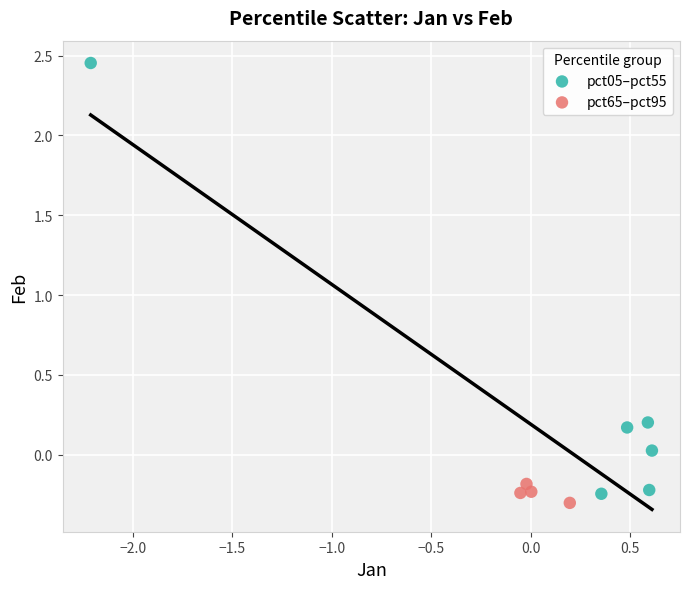

Which series reaches the maximum Y coordinate?

pct05–pct55